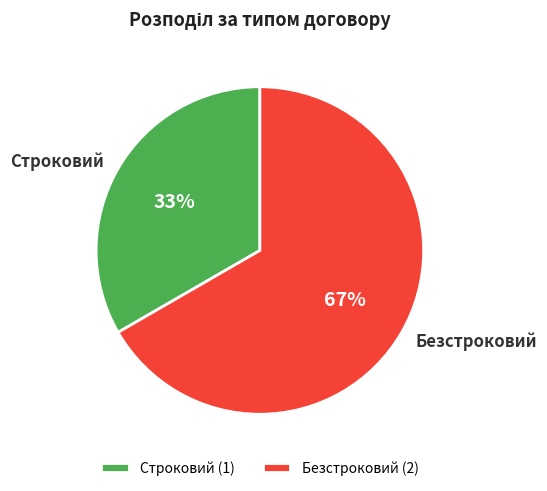

To the nearest percent, what is the combined percentage of Строковий and Безстроковий?

100%